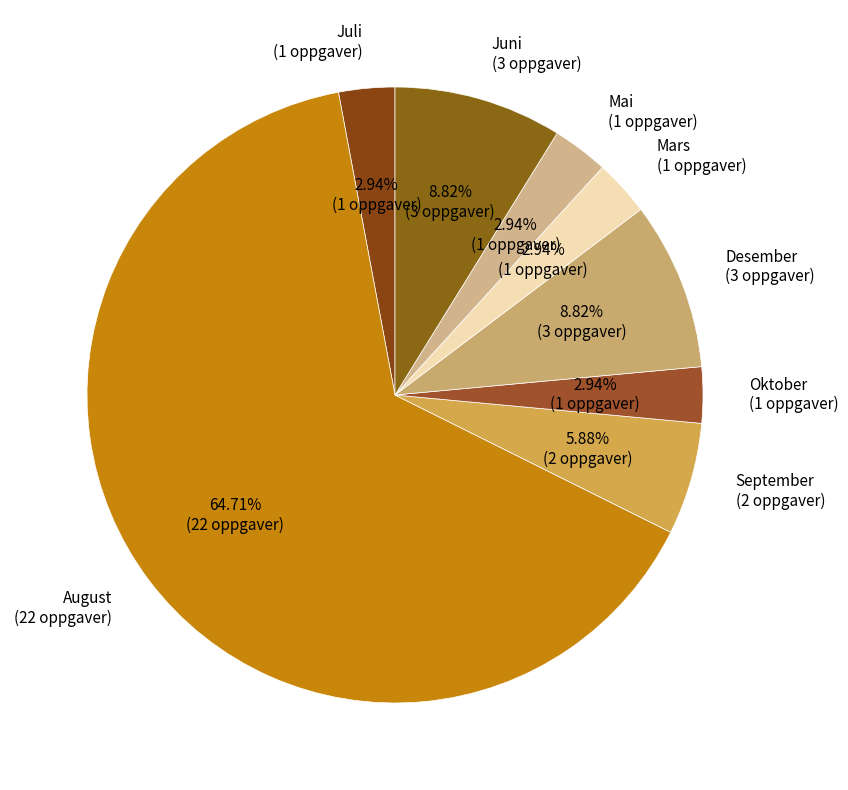

Is August the majority of the pie?

Yes